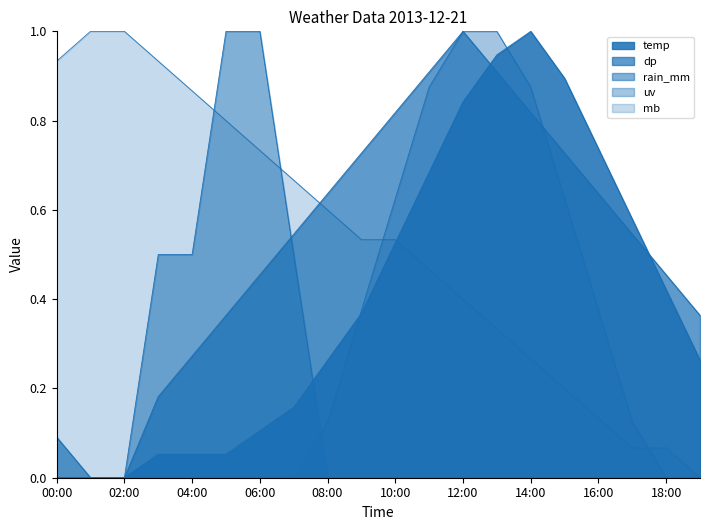

How many uv values are between 0 and 1?

20